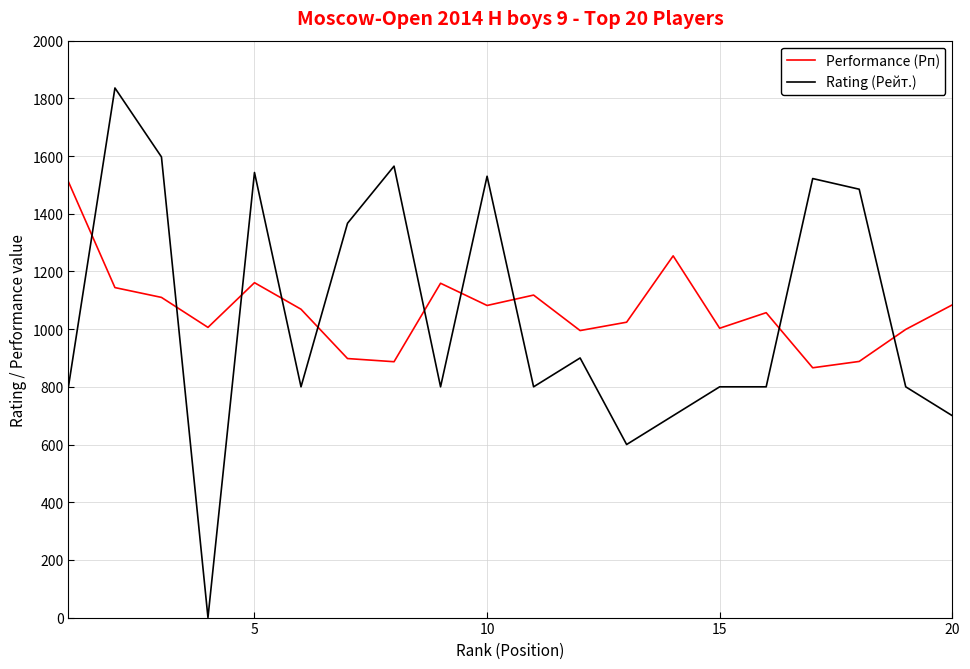

Rank the series by their maximum value, from highest to lowest.

Rating (Рейт.), Performance (Рп)